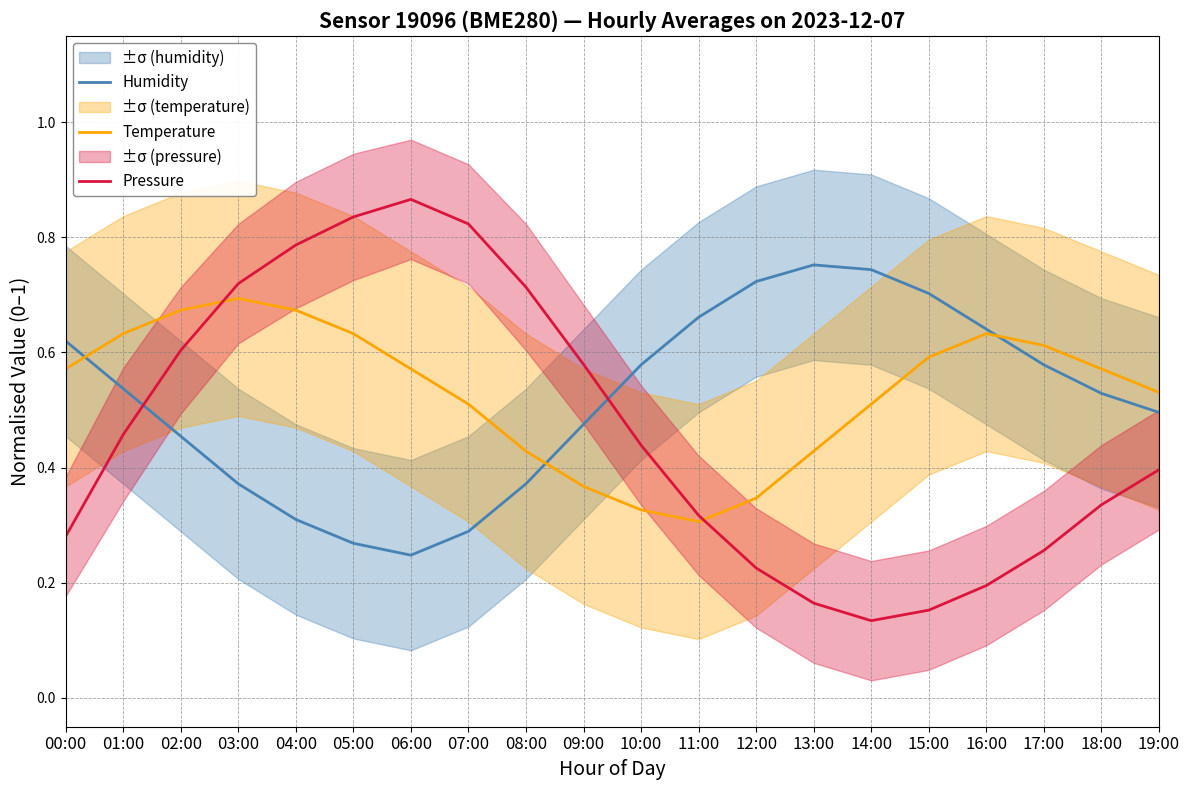

What is the maximum value shown in the chart?

0.9